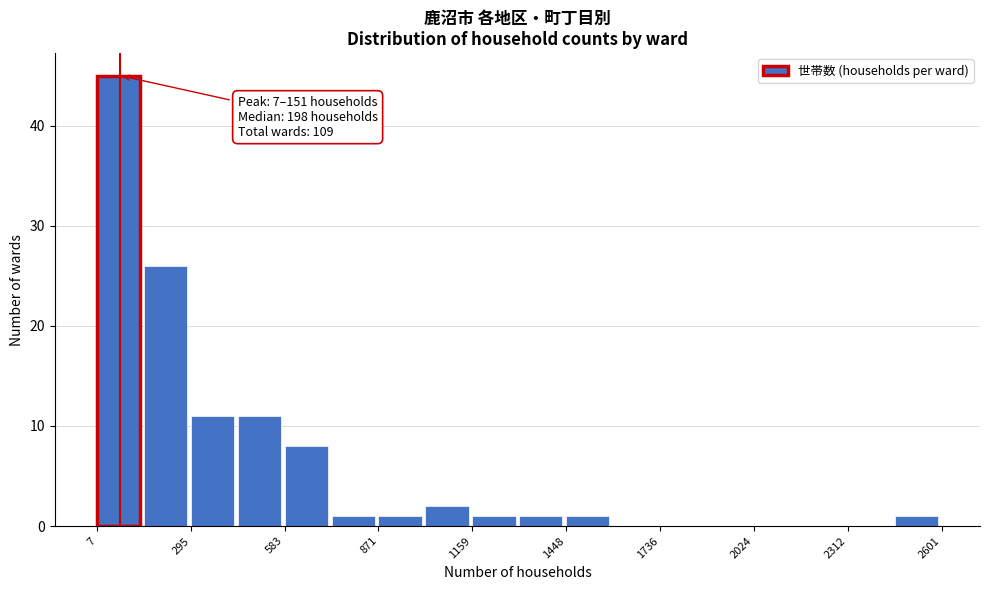

Read against the x-axis, roughly where is the centre of the tallest bar?

50